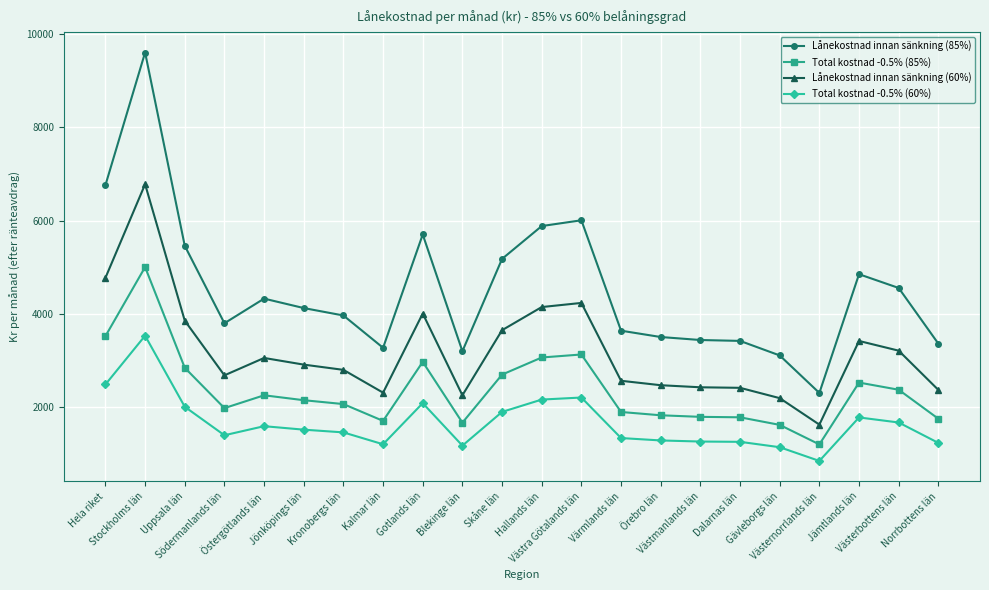

At which category is the sum across all series the highest?

Stockholms län